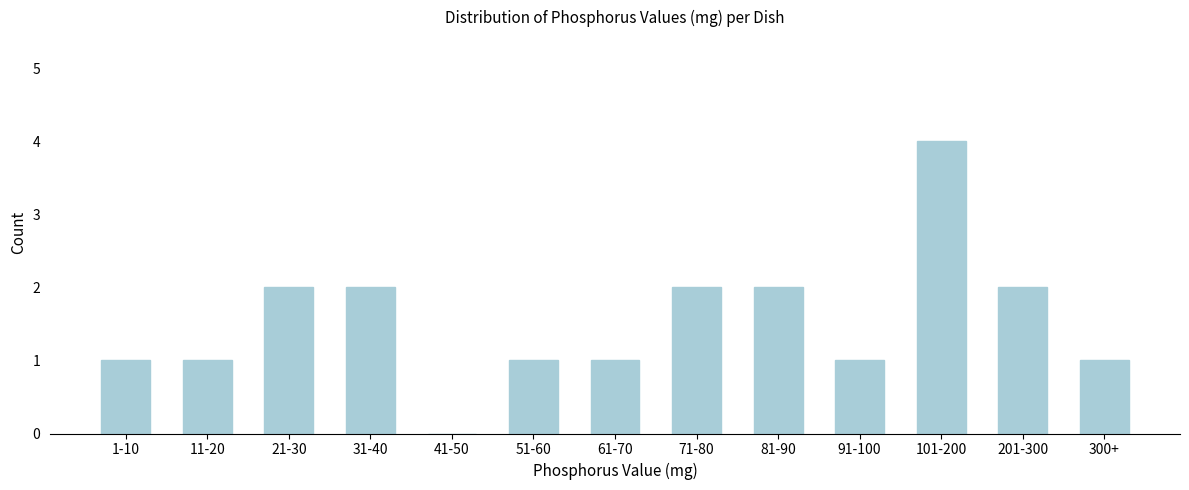

Reading left to right, extract all data points from this chart.

1-10=1	11-20=1	21-30=2	31-40=2	41-50=0	51-60=1	61-70=1	71-80=2	81-90=2	91-100=1	101-200=4	201-300=2	300+=1